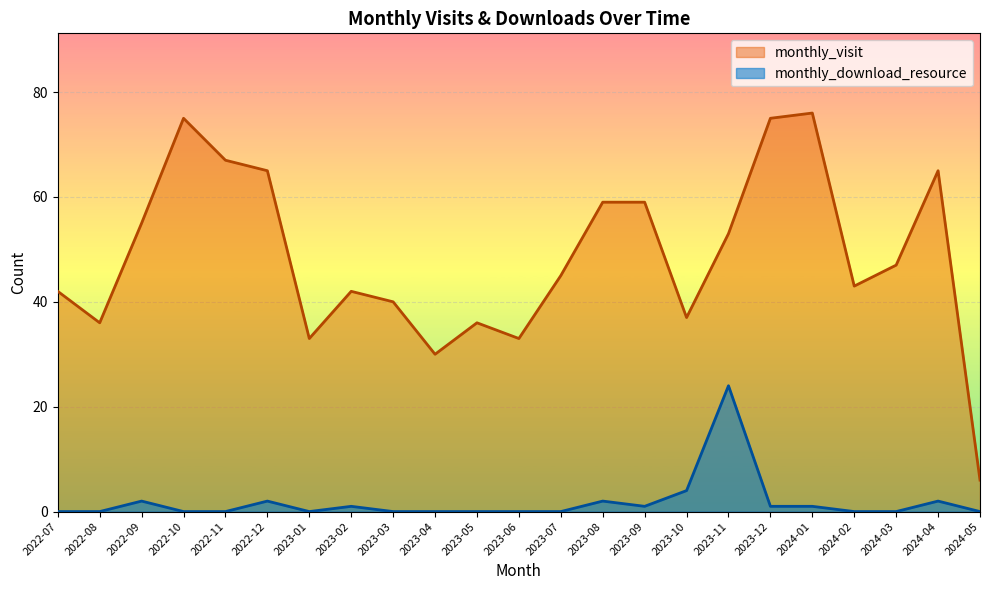

True or false: monthly_visit has more than 2 points higher than both neighbors.

True